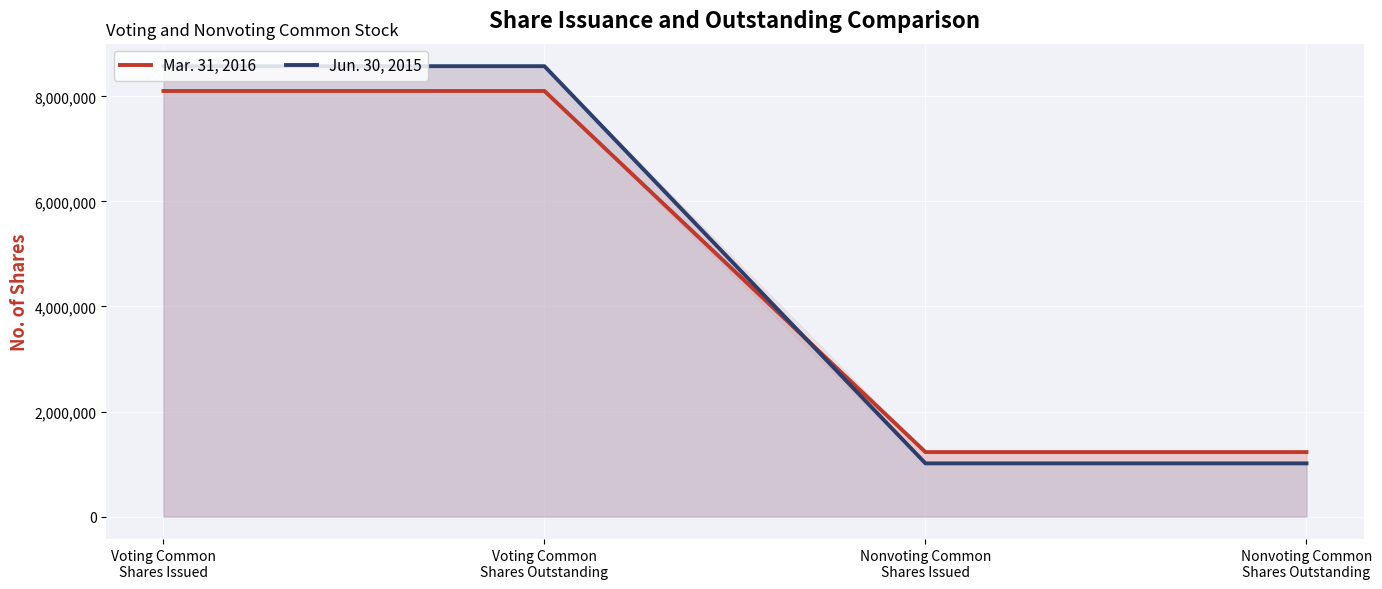

Is it true that Jun. 30, 2015 equals 14528479 at Voting Common
Shares Outstanding?

False